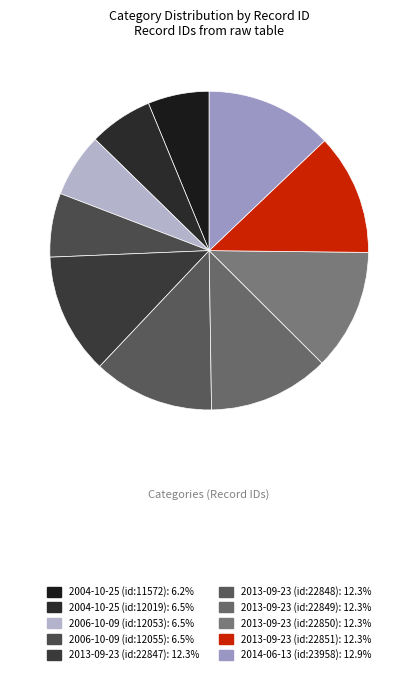

How many segments does this pie chart have?

10